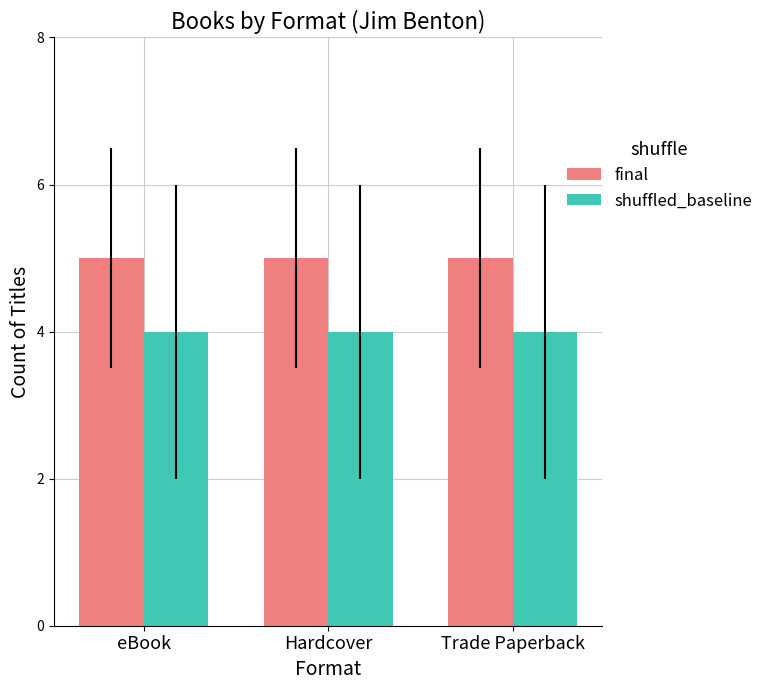

List the series in order of their peak value, lowest first.

shuffled_baseline, final